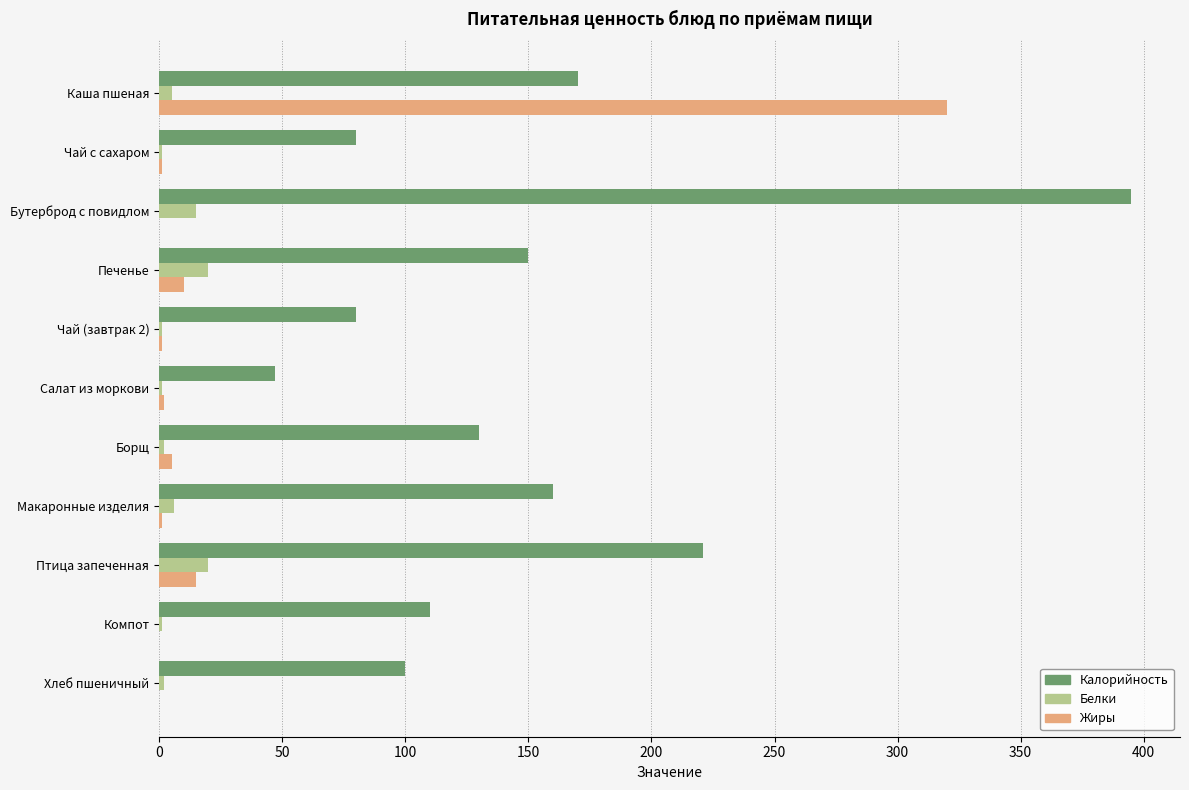

What is the sum of all Белки values?

74